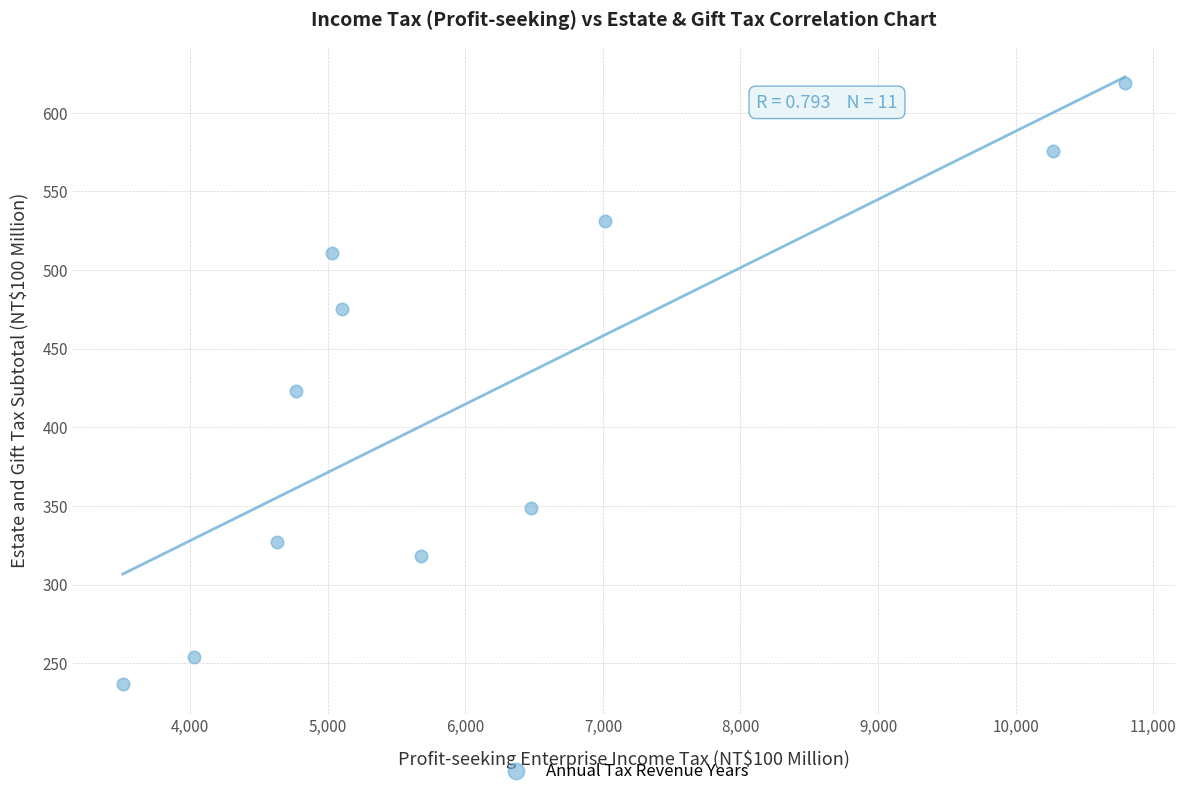

What Y value in the scatter plot is closest to 428?

423